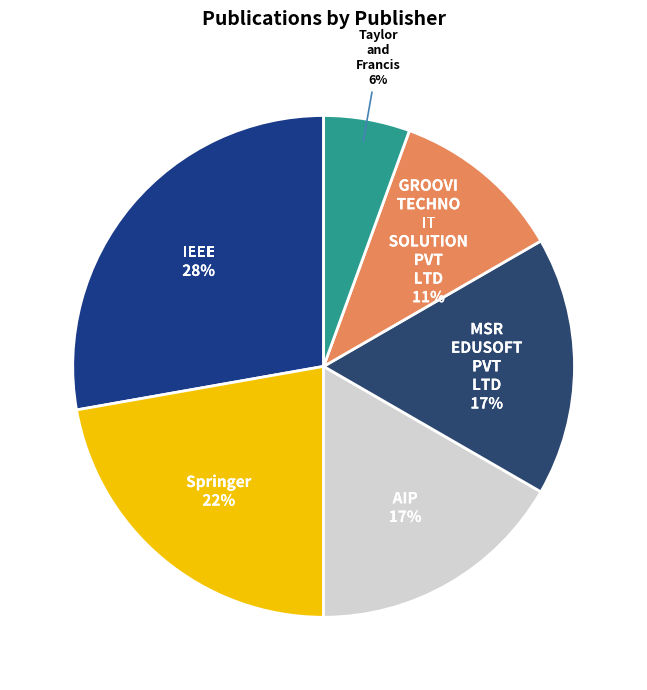

To the nearest percent, what is the combined percentage of GROOVI TECHNO IT SOLUTION PVT LTD and IEEE?

39%